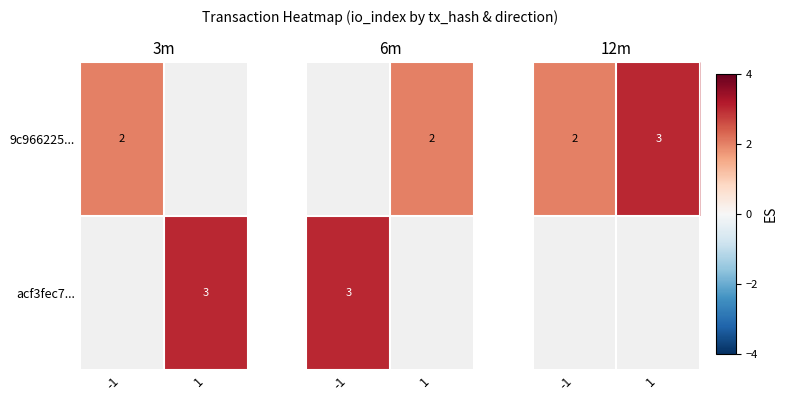

Between -1 and 1, which is larger?

1